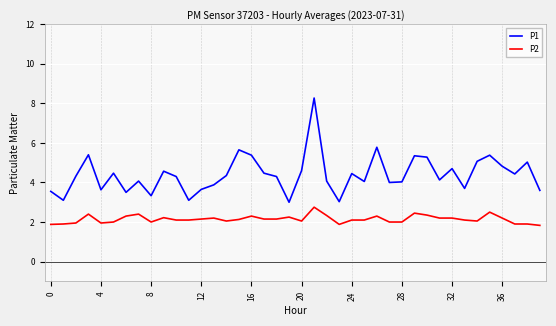

True or false: P2 has more than 0 interior local peaks.

True